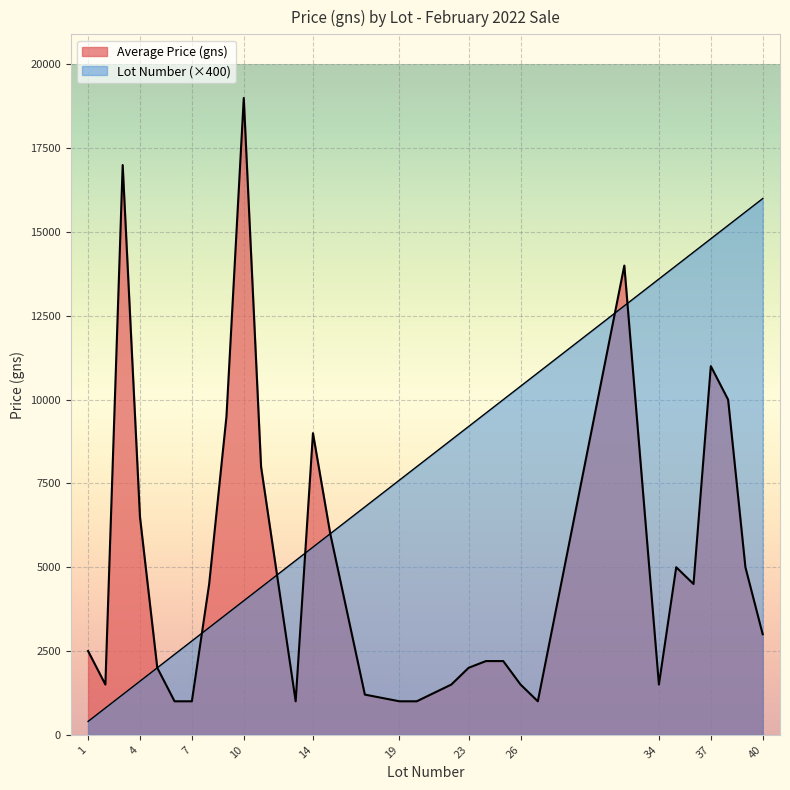

What are all the series names shown in the legend?

Average Price (gns), Lot Number